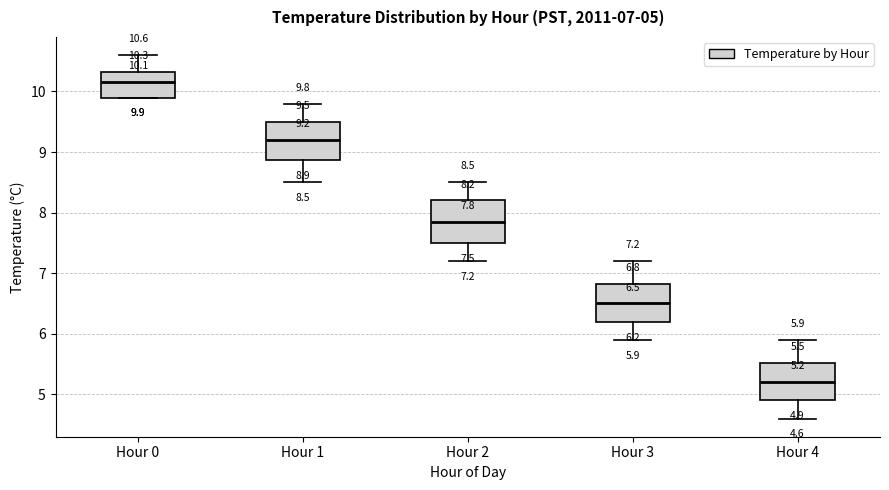

Which box's median line is the highest?

Hour 0